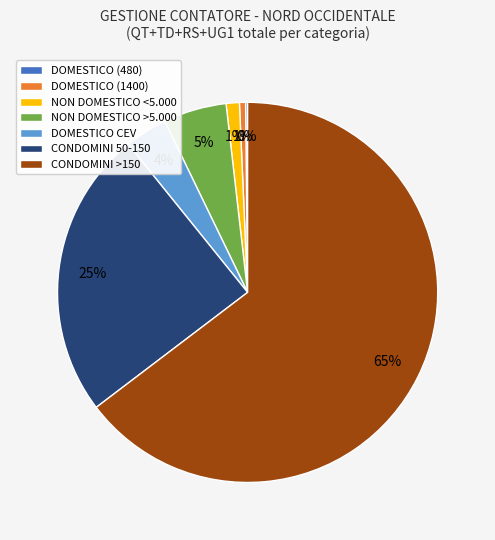

True or false: DOMESTICO CEV accounts for 4% of the total.

True